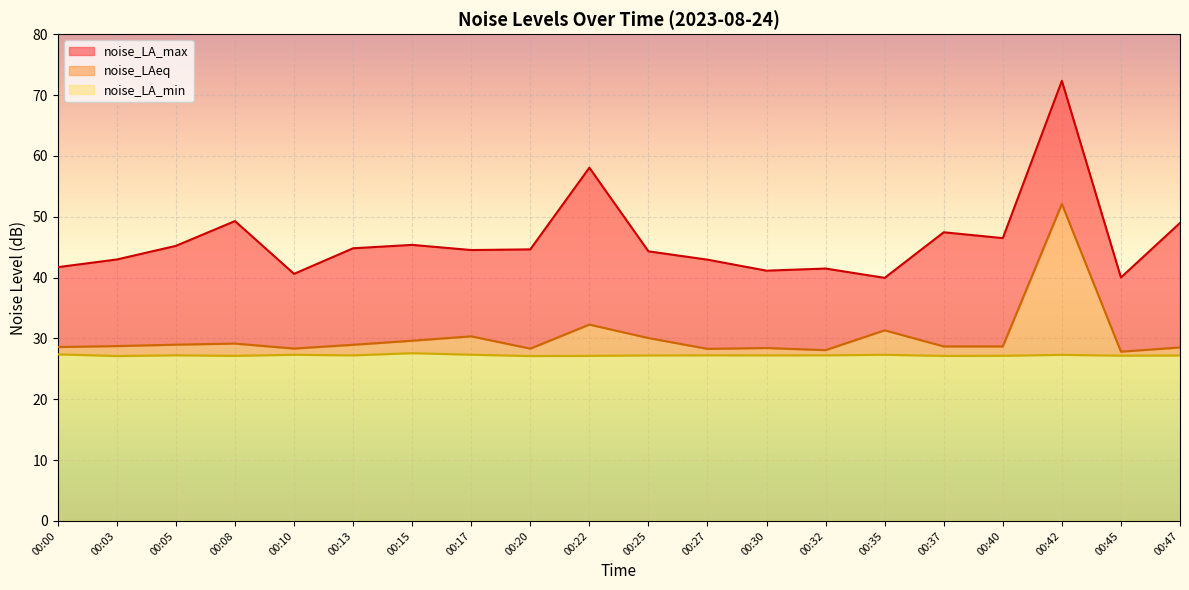

What is the difference between the noise_LA_max values at 00:03 and 00:10?

2.4